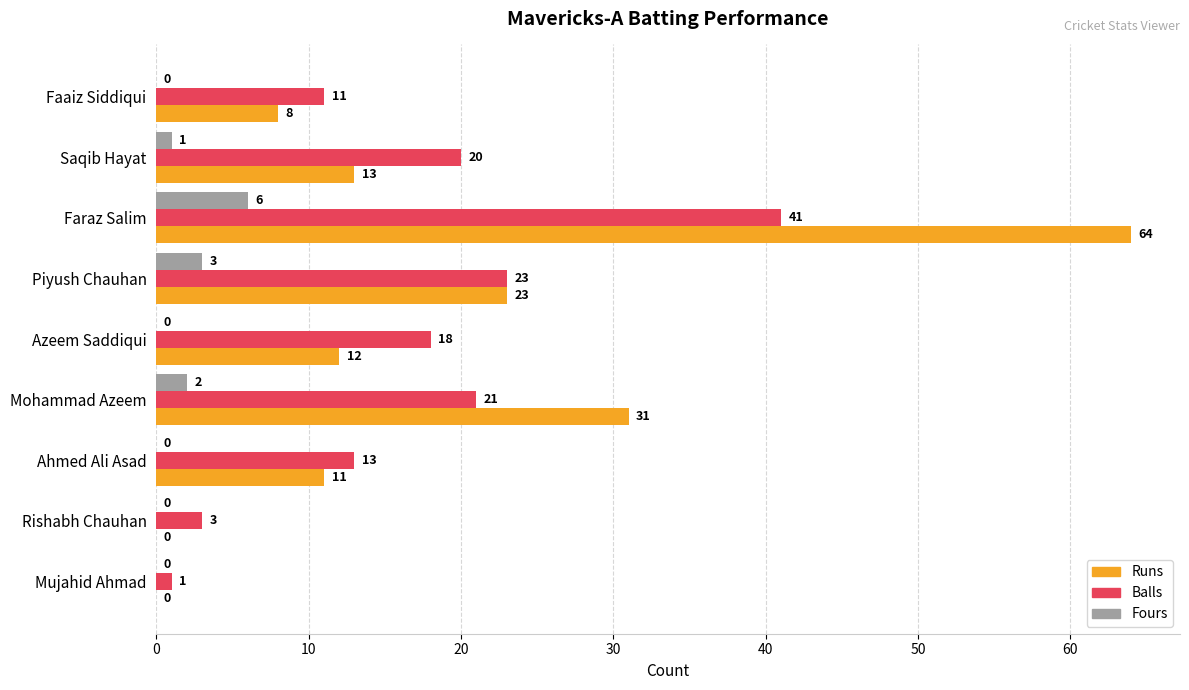

At which label does Balls reach its peak?

Faraz Salim